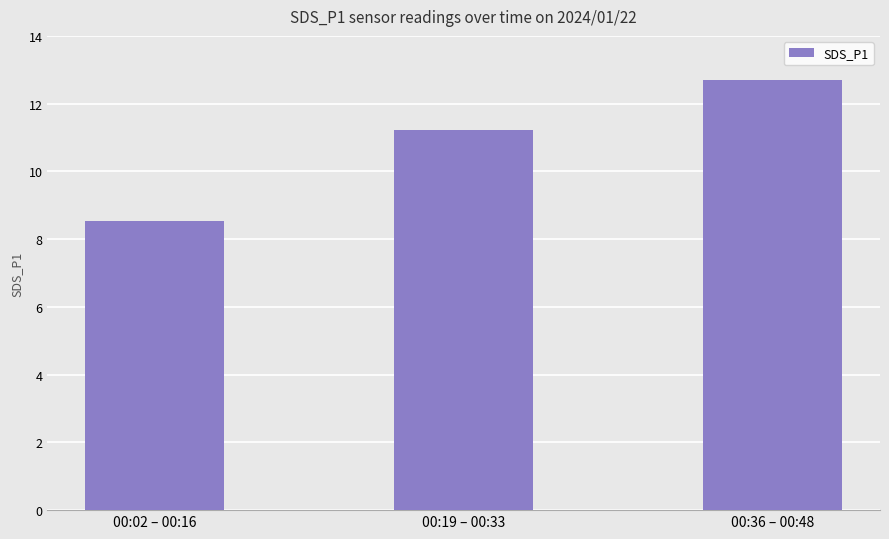

How many values are between 8 and 12?

2